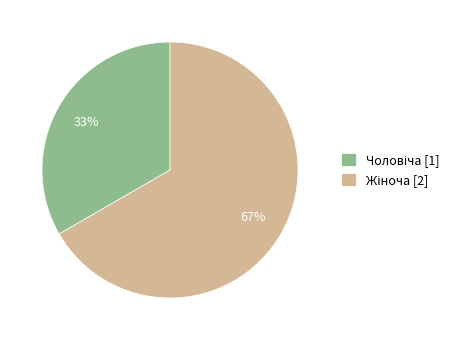

To the nearest percent, what is the average slice percentage?

50%